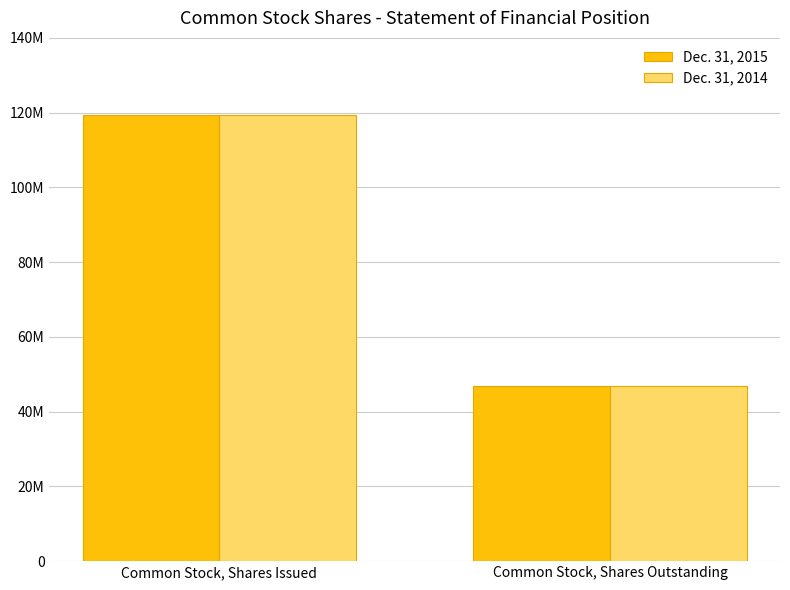

List the labels in order of Dec. 31, 2014 value, smallest first.

Common Stock, Shares Outstanding, Common Stock, Shares Issued